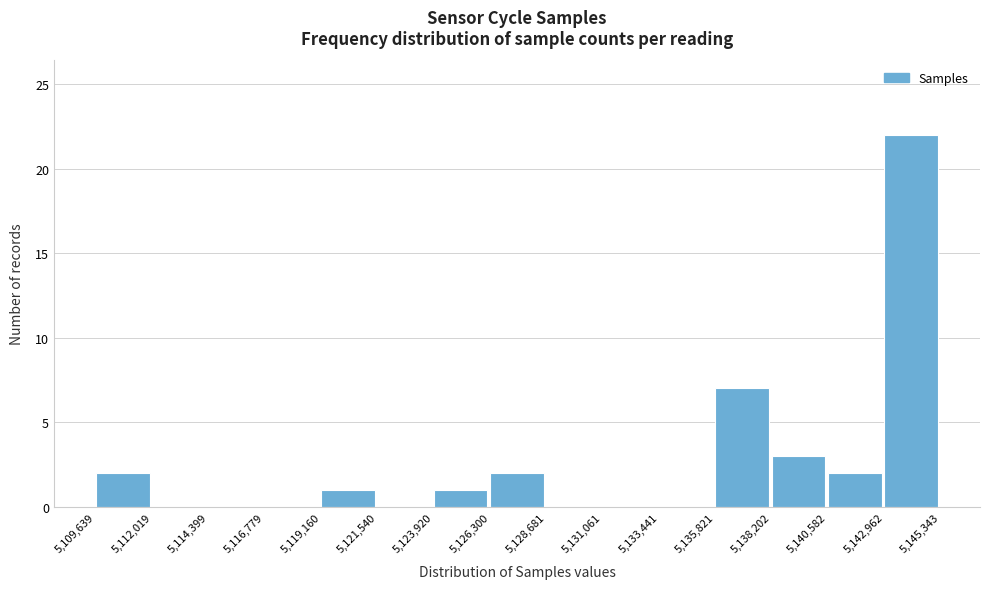

Which range on the x-axis has the tallest bar?

5,142,962 to 5,145,343